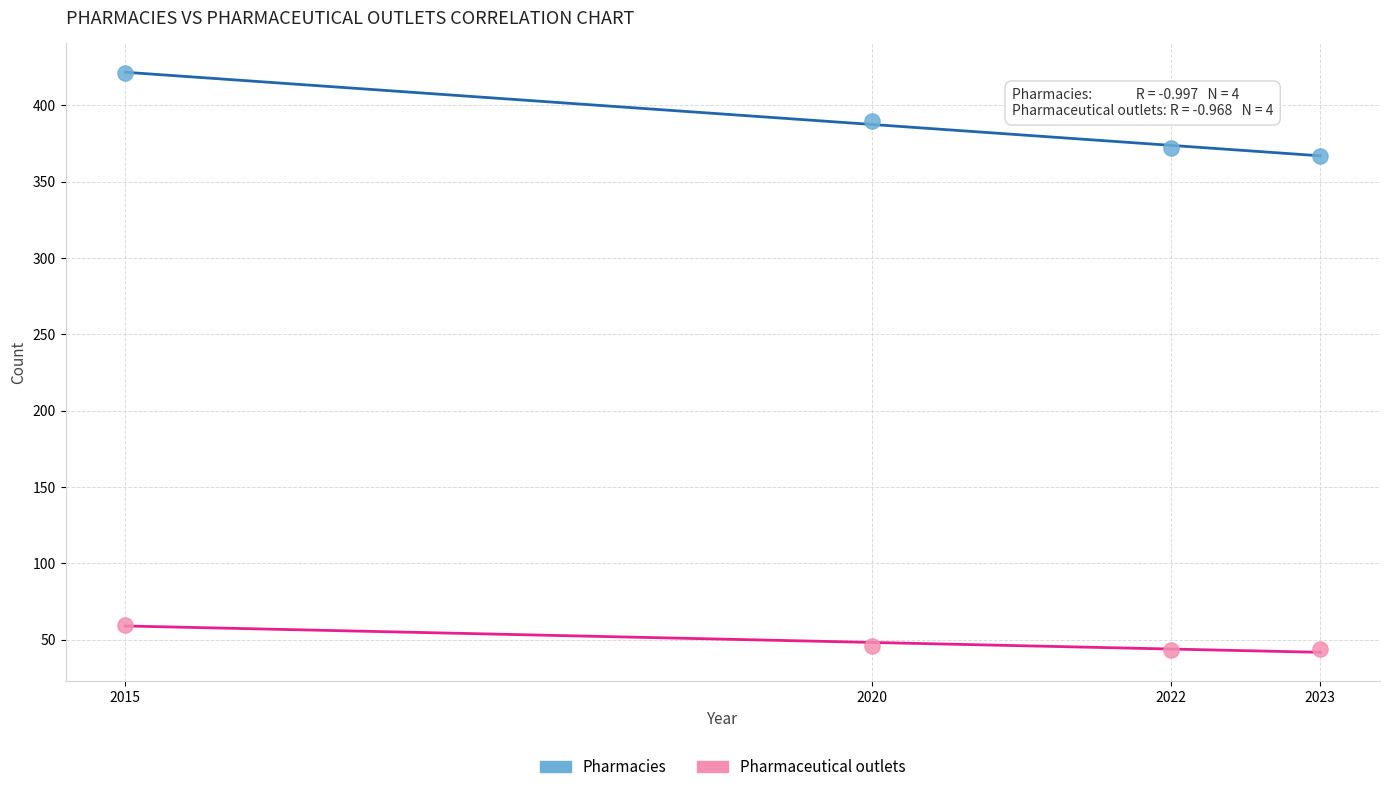

Across all data points, what is the range of Y values (max minus min)?

378